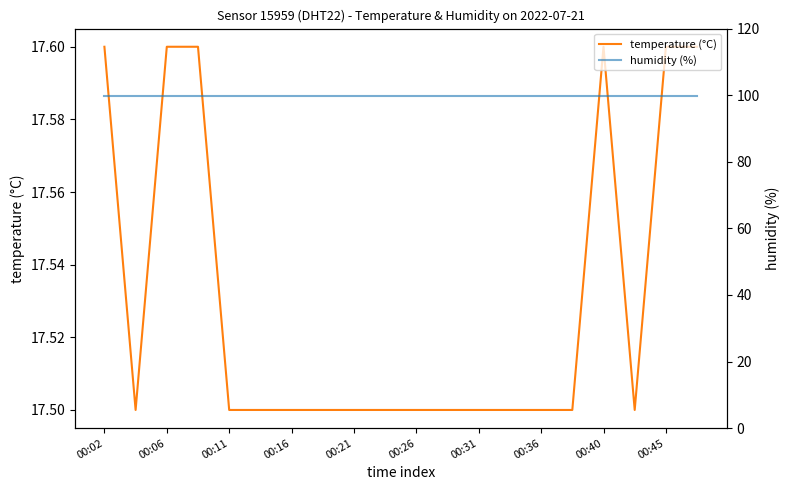

The temperature (°C) series shows 6.5 at 00:26. True or false?

False